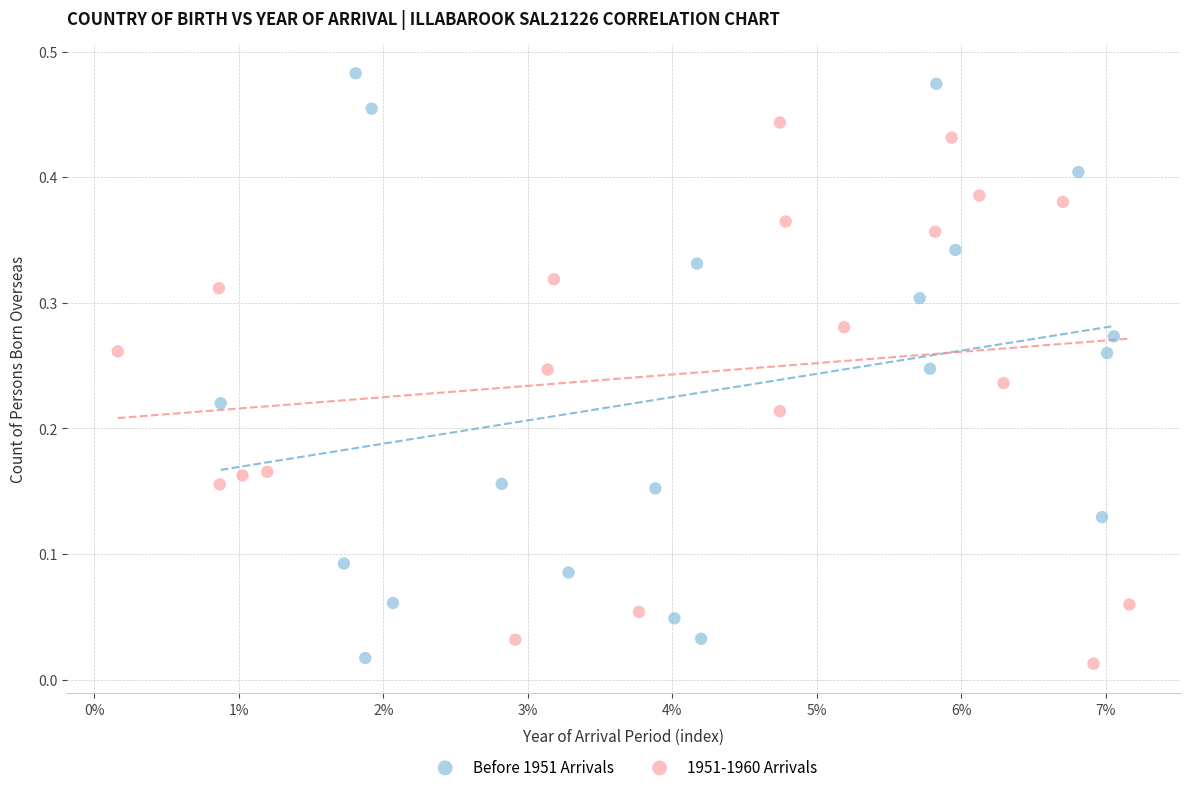

Which series reaches the maximum Y coordinate?

Before 1951 Arrivals